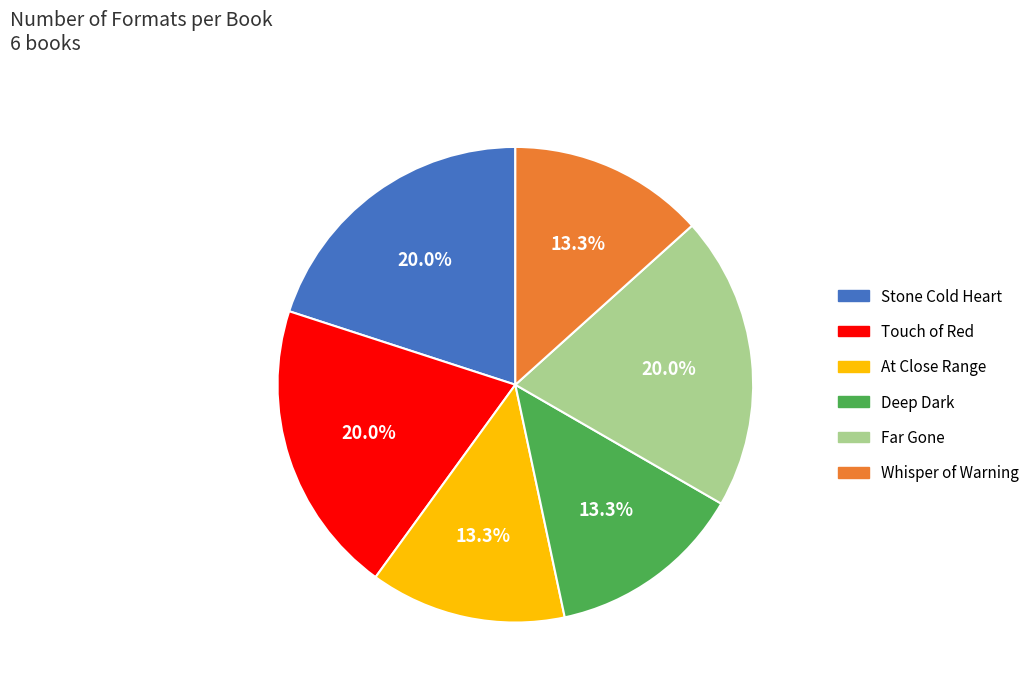

To the nearest percent, what portion does At Close Range represent?

13%